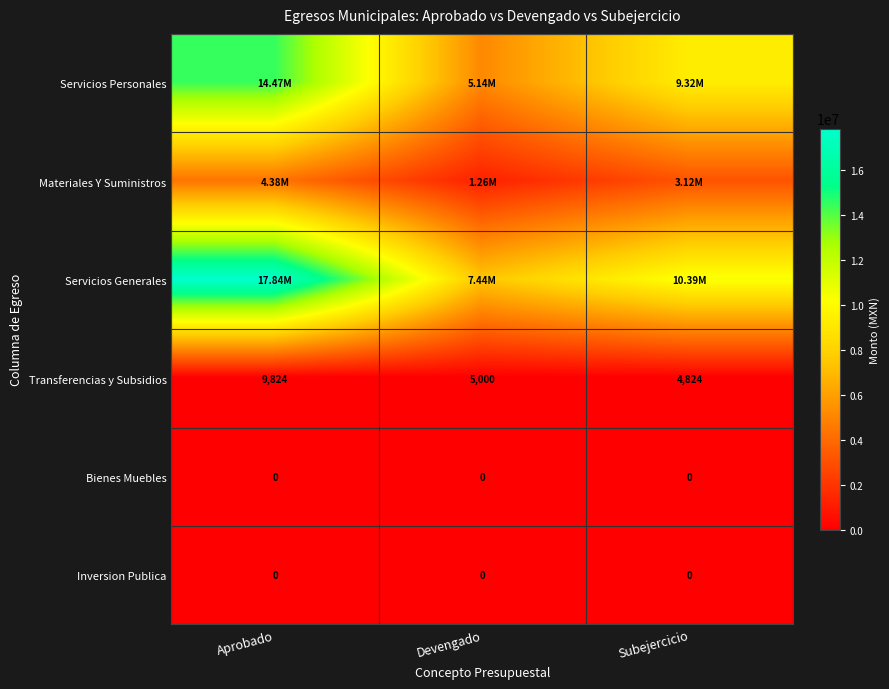

Where is Transferencias y Subsidios nearest to the value 7324?

Devengado